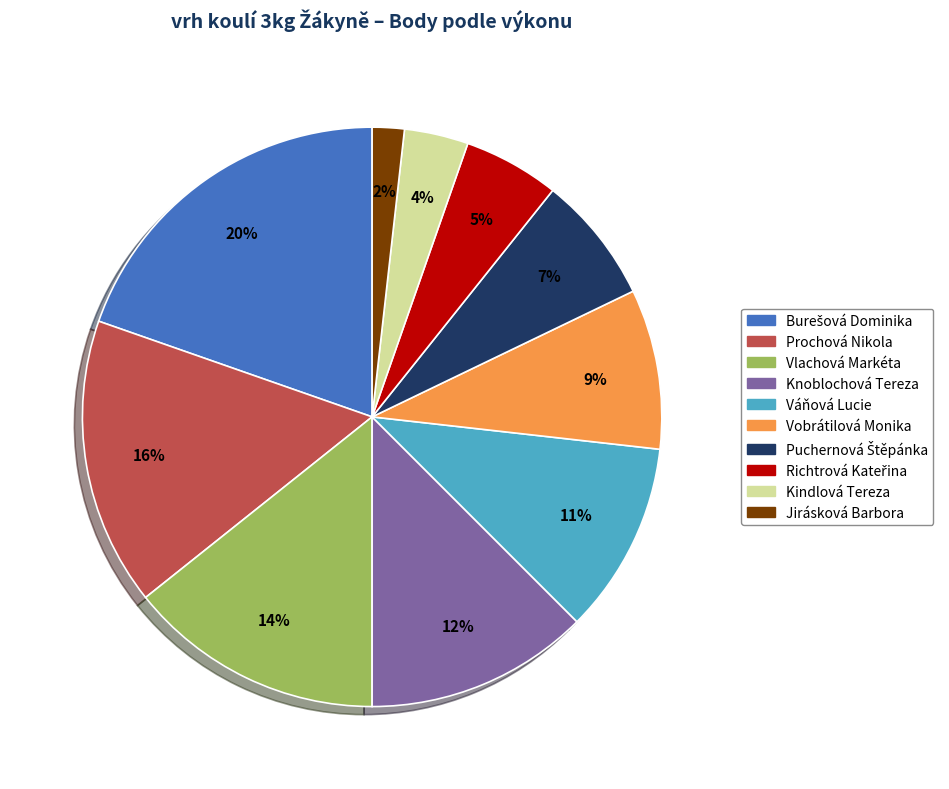

Which slice is the smallest?

Jirásková Barbora